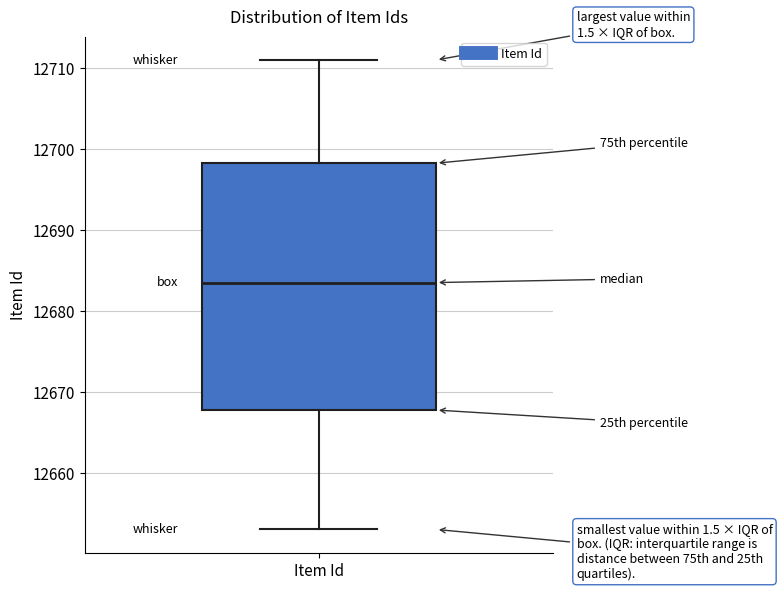

Transcribe this box plot: give where the median line is, the range the box spans, and where the two whiskers end, as read against the y-axis. The values are not printed on the chart, so give them approximately, as read against the axis.

median 12684, box 12668 to 12698, whiskers 12653 to 12711